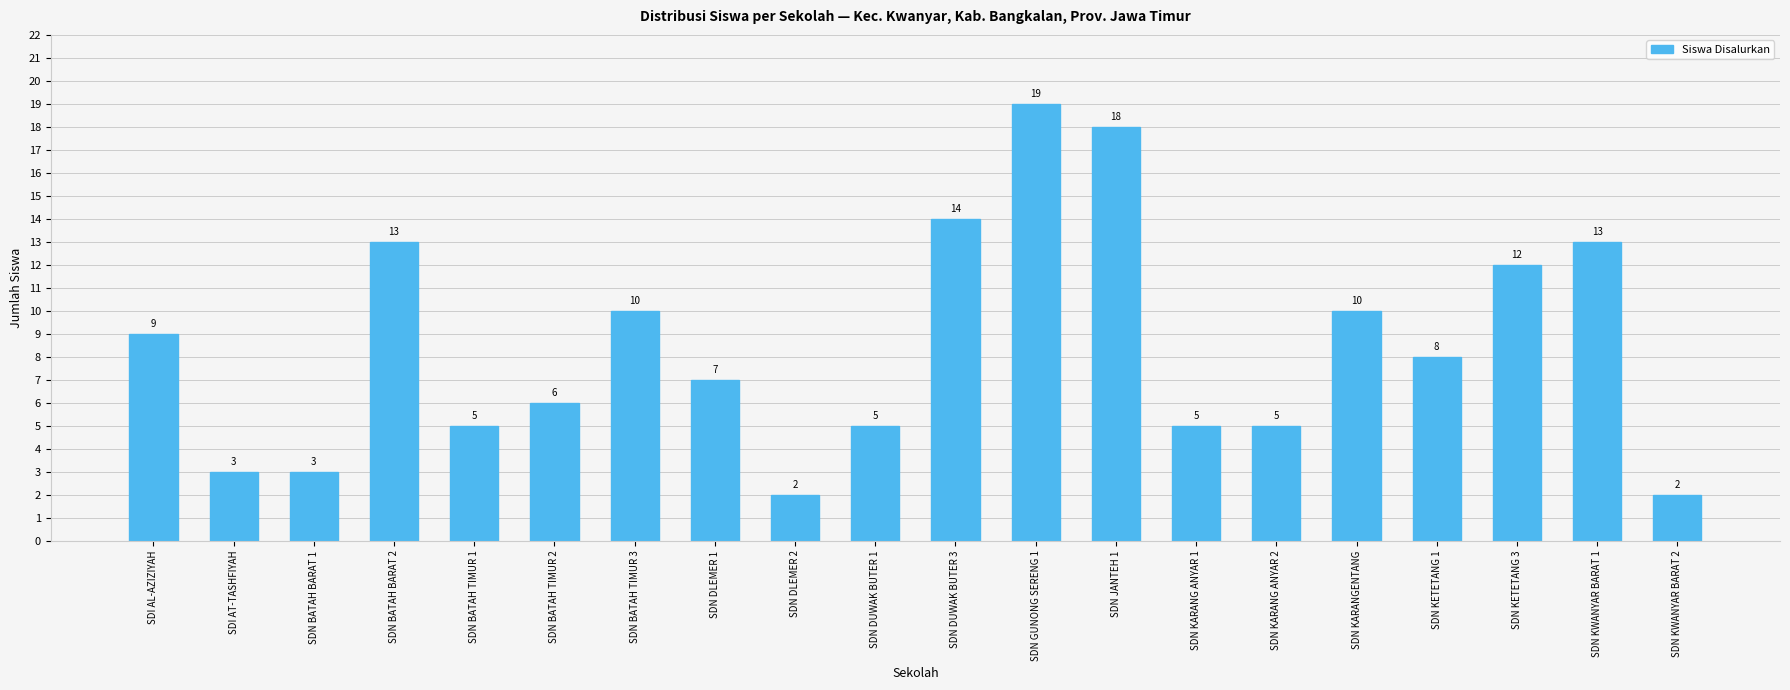

What is the minimum value shown in the chart?

2